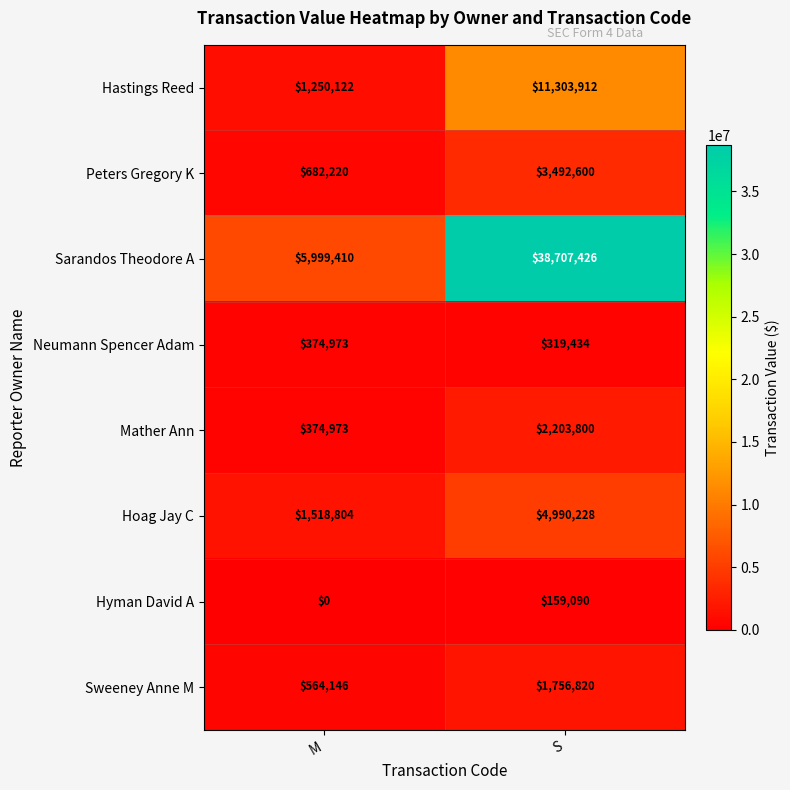

Is it true that Hastings Reed equals 2096180 at M?

False